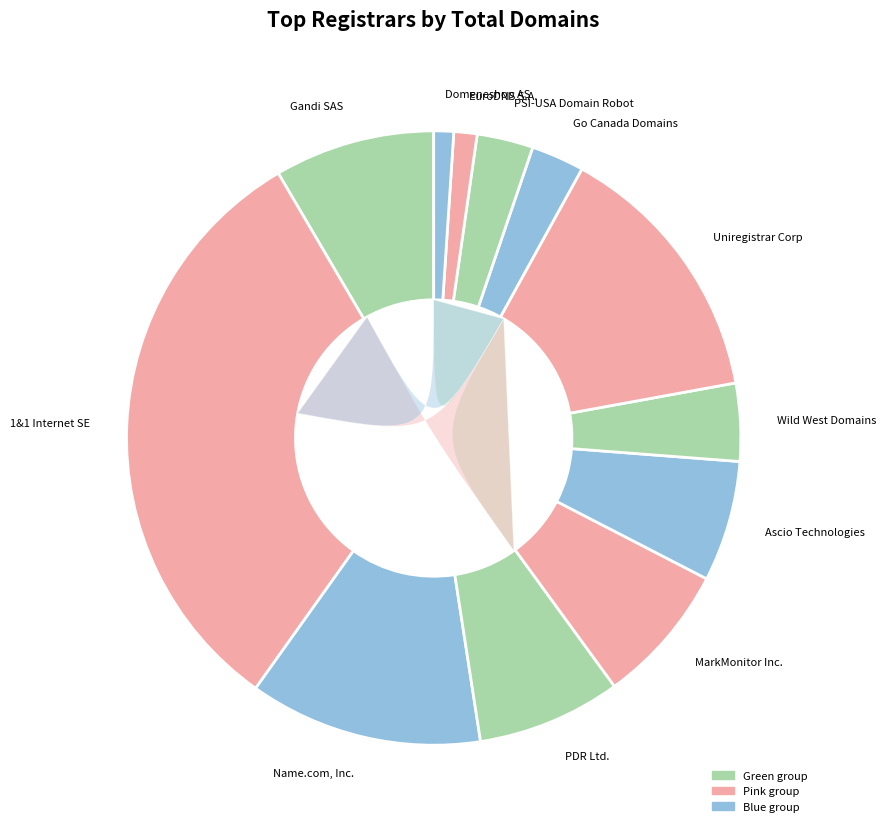

To the nearest percent, what is the combined percentage of Gandi SAS and Wild West Domains, LLC?

13%